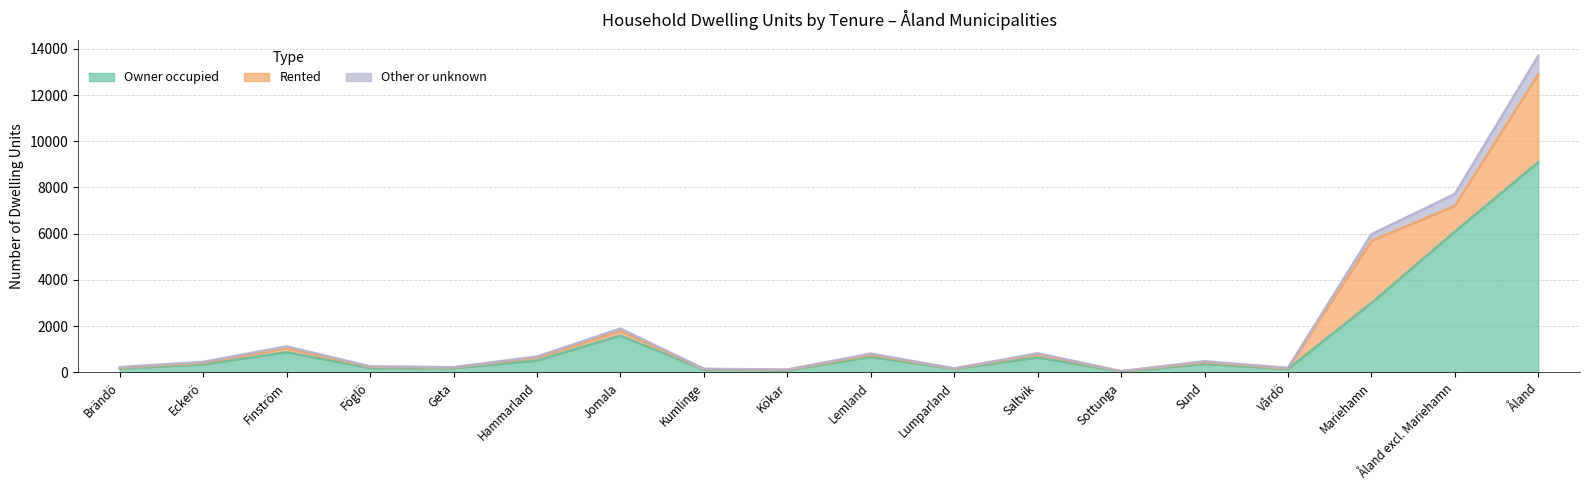

Where is Owner occupied nearest to the value 4566?

Åland excl. Mariehamn